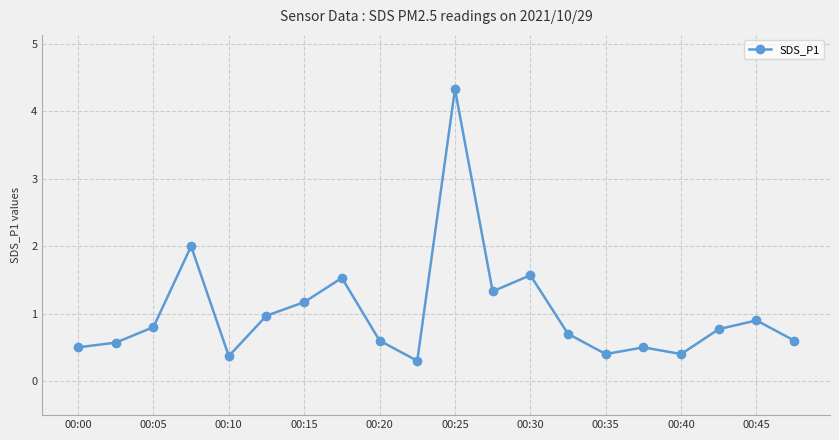

What is the average value?

1.0